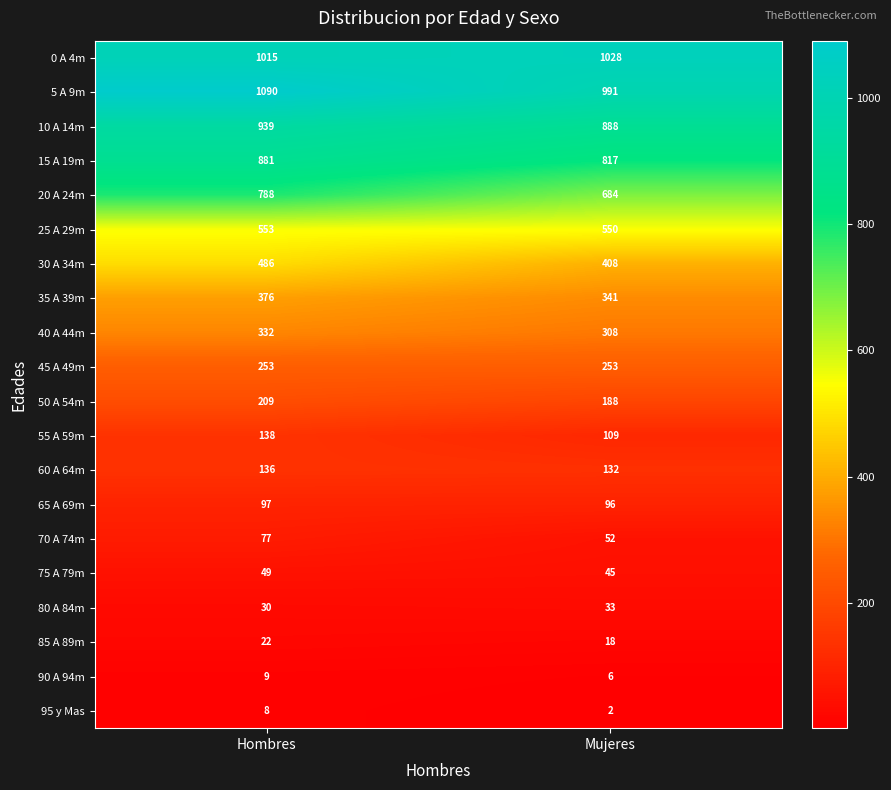

Is the value of 90 A 94m at Hombres greater than the value of 50 A 54m at Hombres?

No